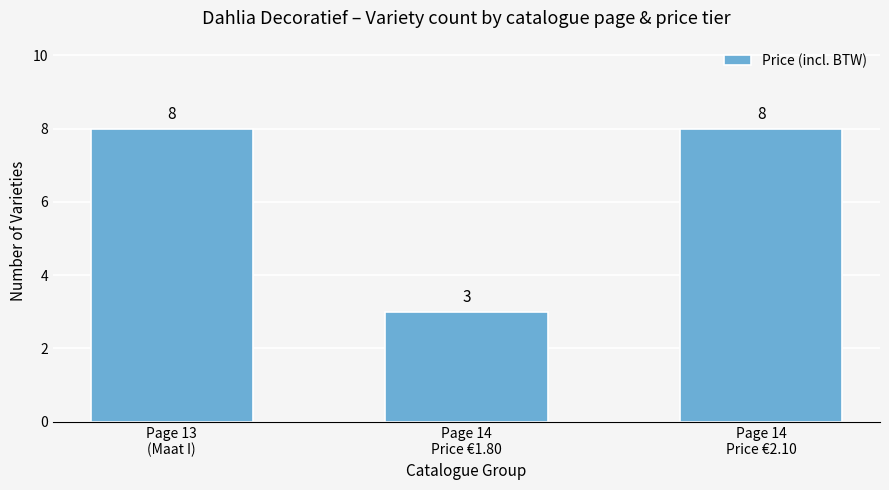

At which label is the value closest to 5?

Page 14
Price €1.80